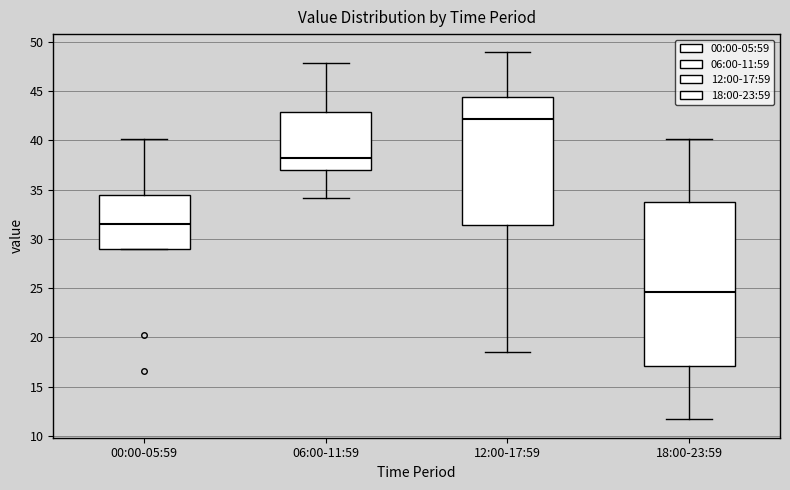

Which box has the highest median line?

12:00-17:59